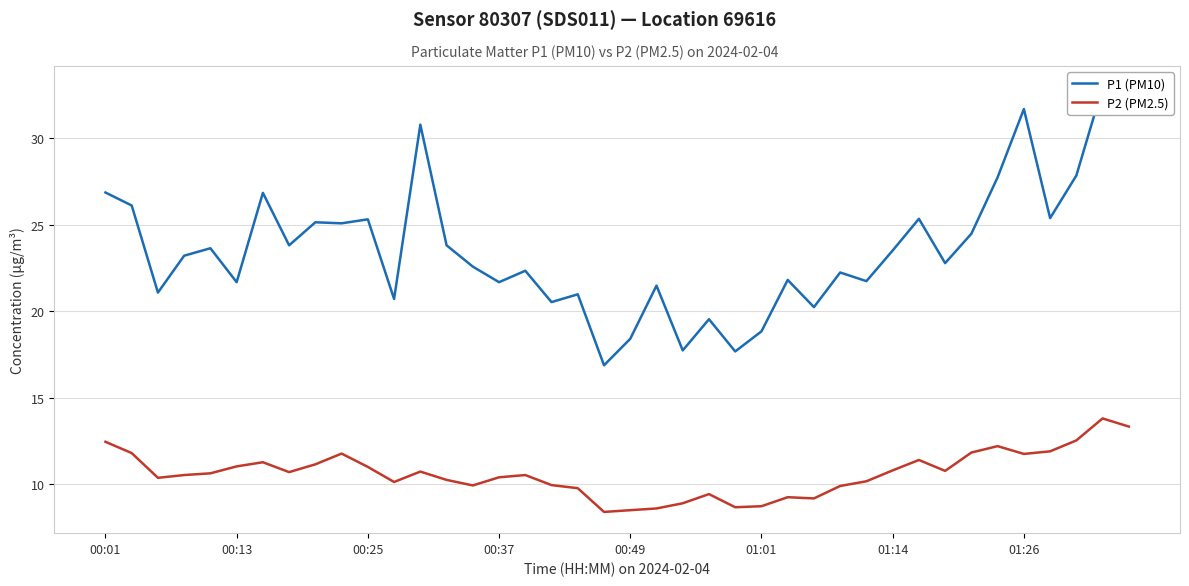

True or false: P2 (PM2.5) and P1 (PM10) intersect in this chart.

False